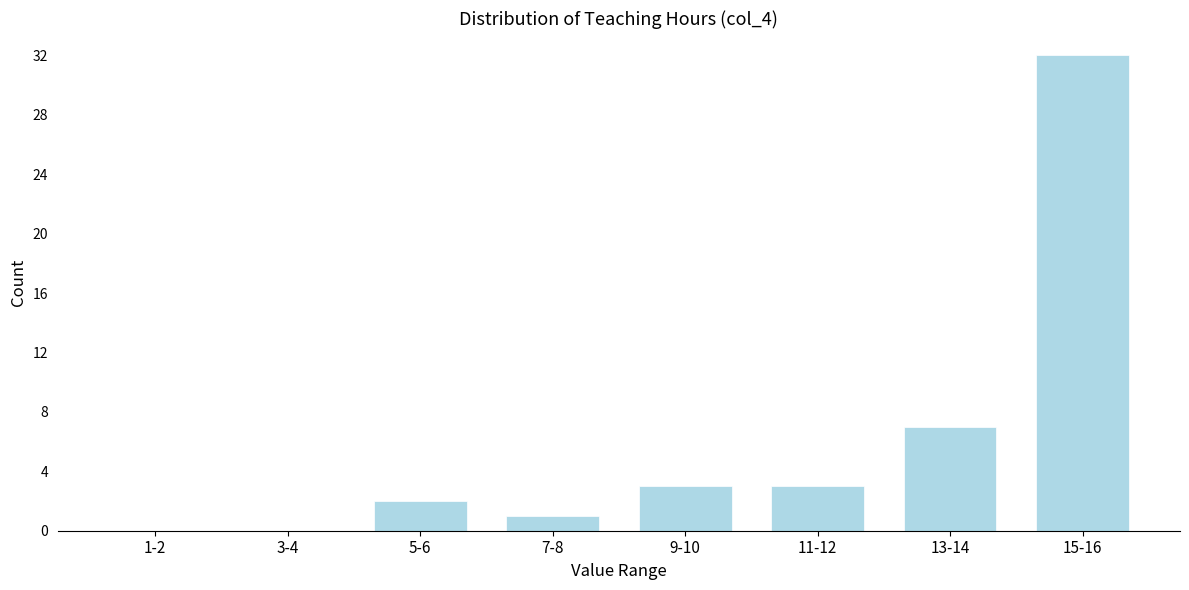

Reading left to right, list all the values displayed in this chart.

1-2=0	3-4=0	5-6=2	7-8=1	9-10=3	11-12=3	13-14=7	15-16=32